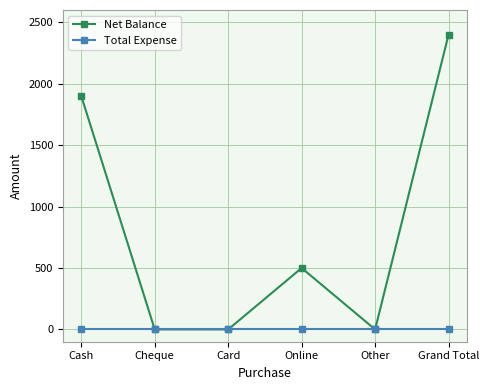

Reading right to left, transcribe all the data shown in this chart.

Net Balance: Grand Total=2400	Other=0	Online=500	Card=0	Cheque=0	Cash=1900
Total Expense: Grand Total=0	Other=0	Online=0	Card=0	Cheque=0	Cash=0